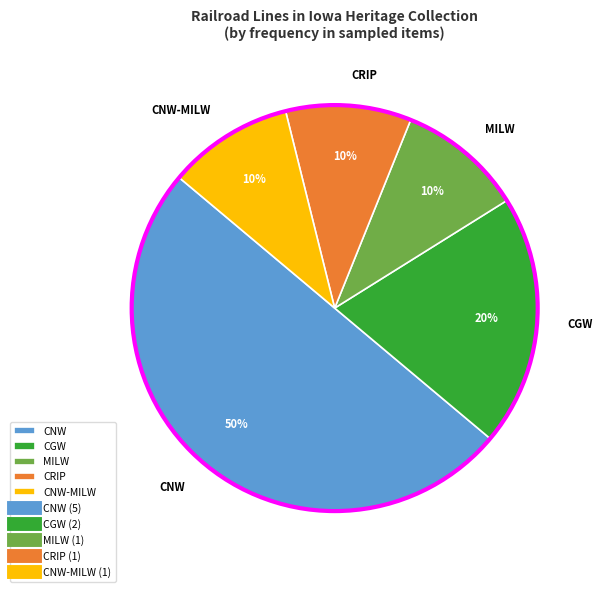

To the nearest percent, what is the average slice percentage?

20%